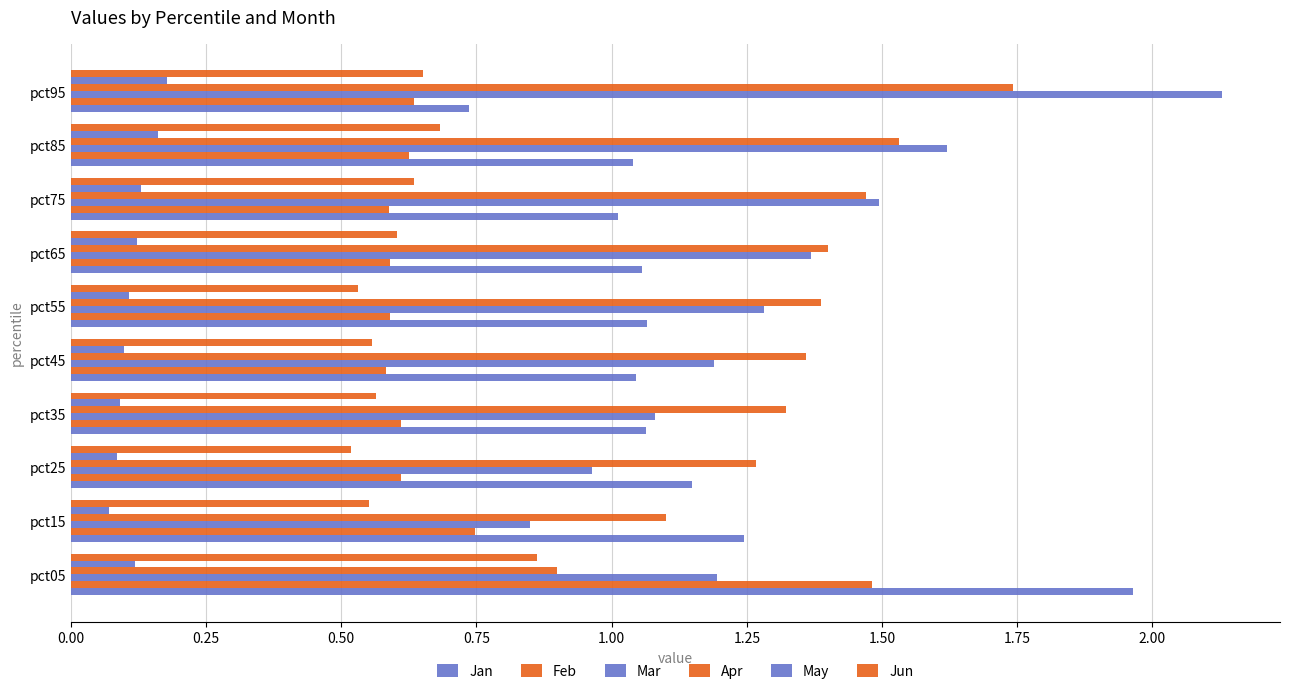

Count the number of categories in the chart.

10